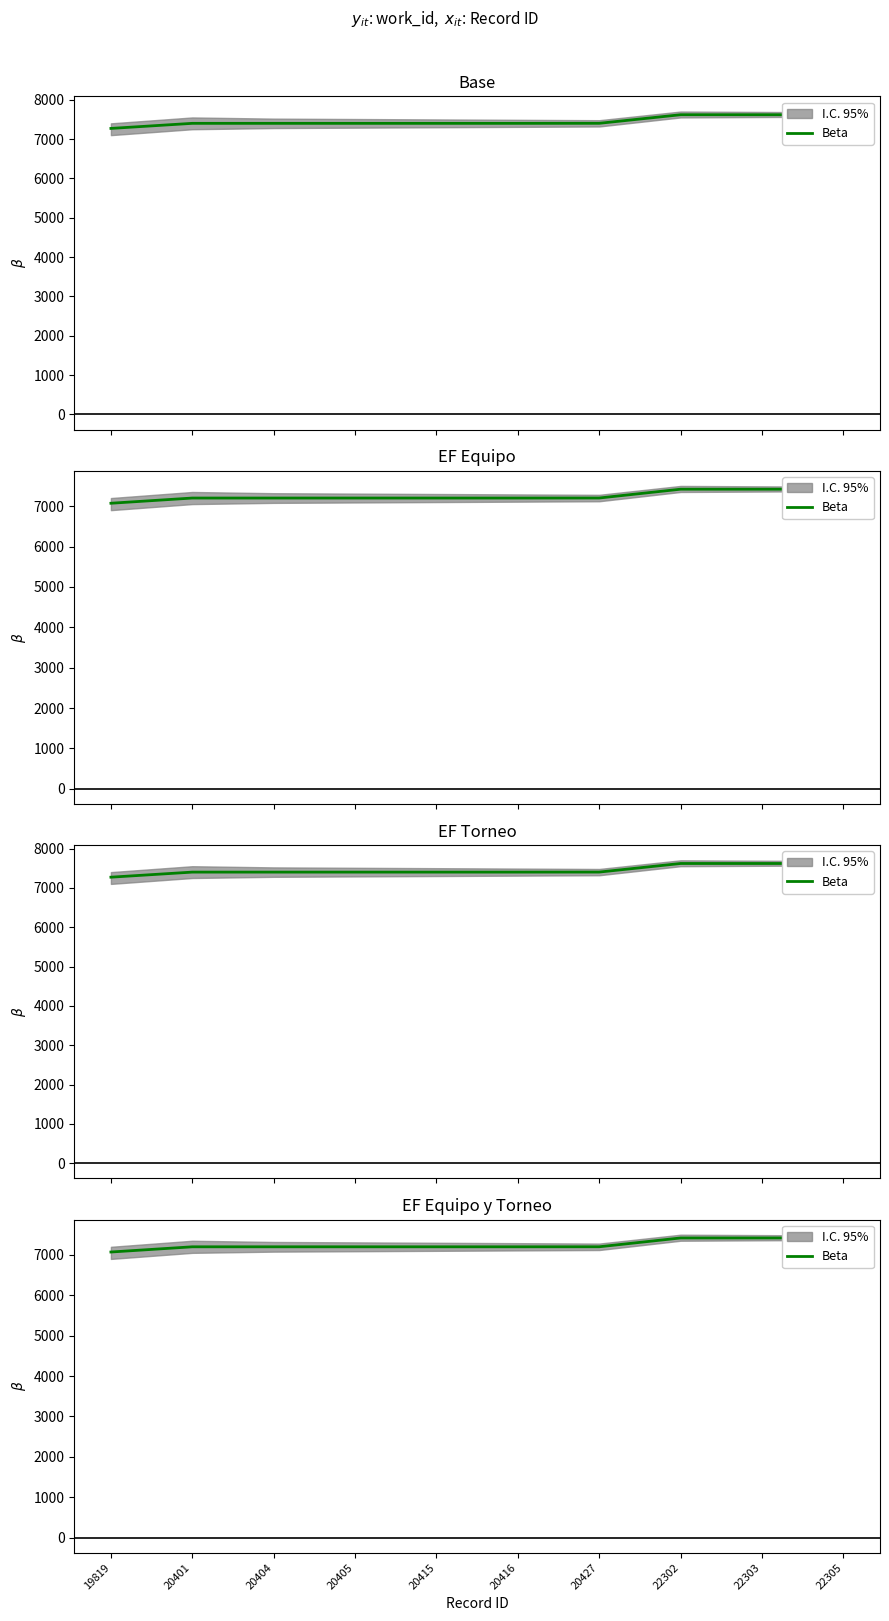

Is it true that the value at 22303 is 1560?

False